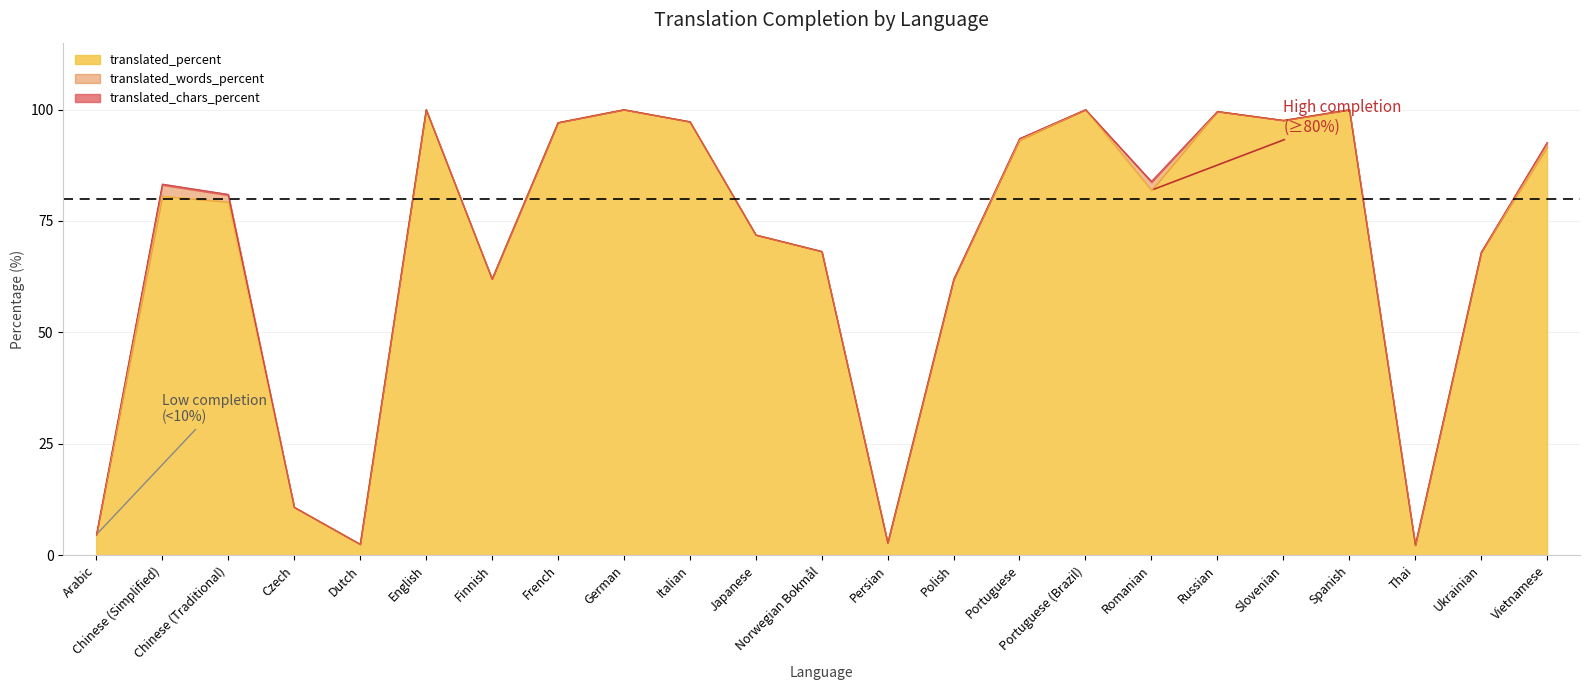

Where is the first local maximum for translated_words_percent?

Chinese (Simplified)